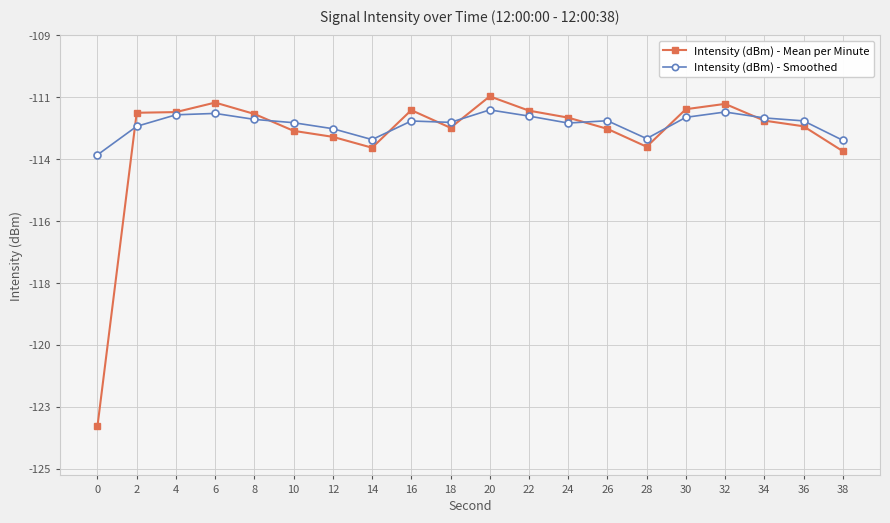

What is the value of the Intensity (dBm) - Mean per Minute point at the 7th from the left?

-112.8